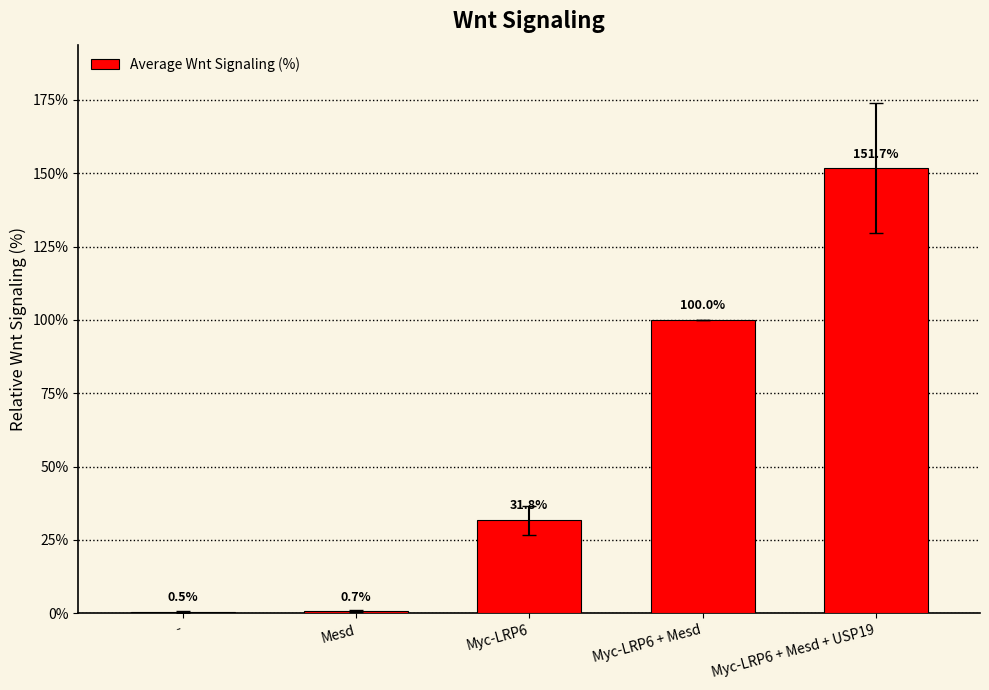

Read the value at Myc-LRP6.

31.8